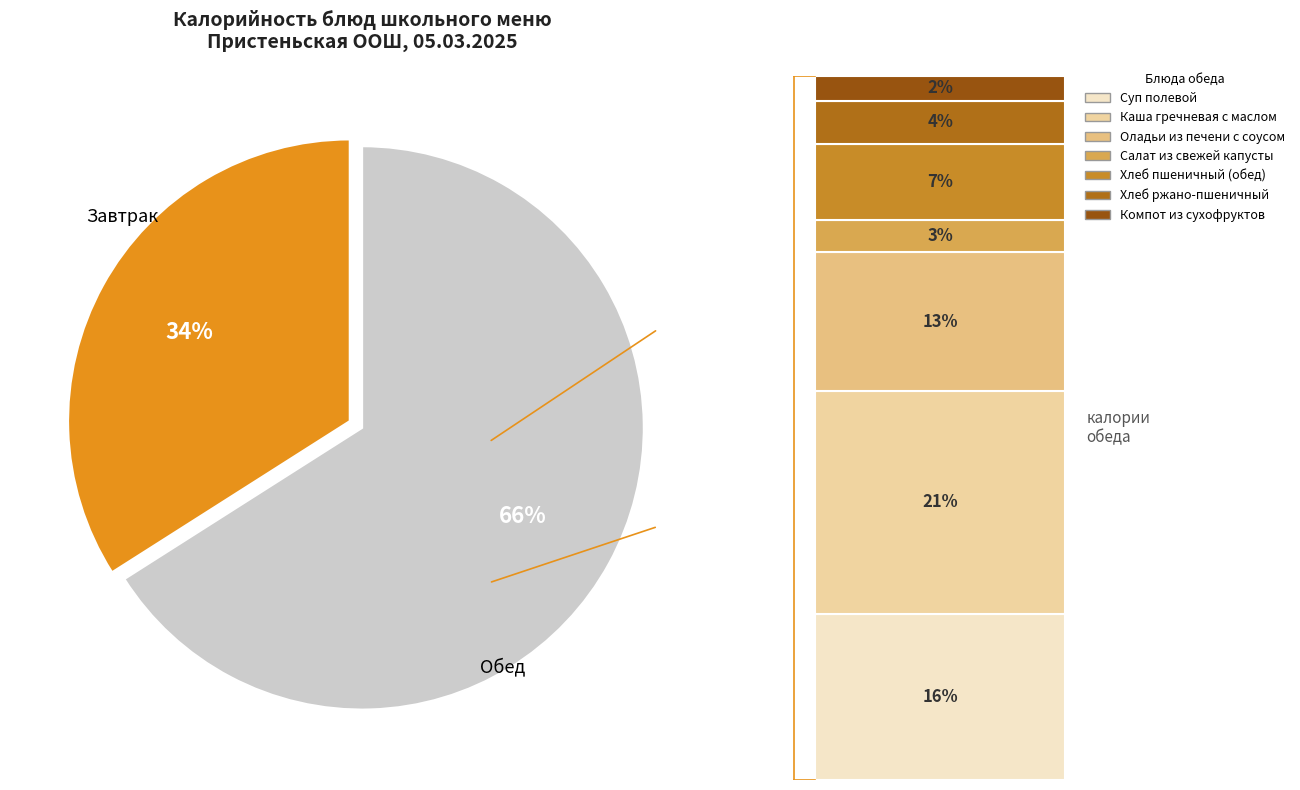

Is there a majority slice in this chart?

Yes